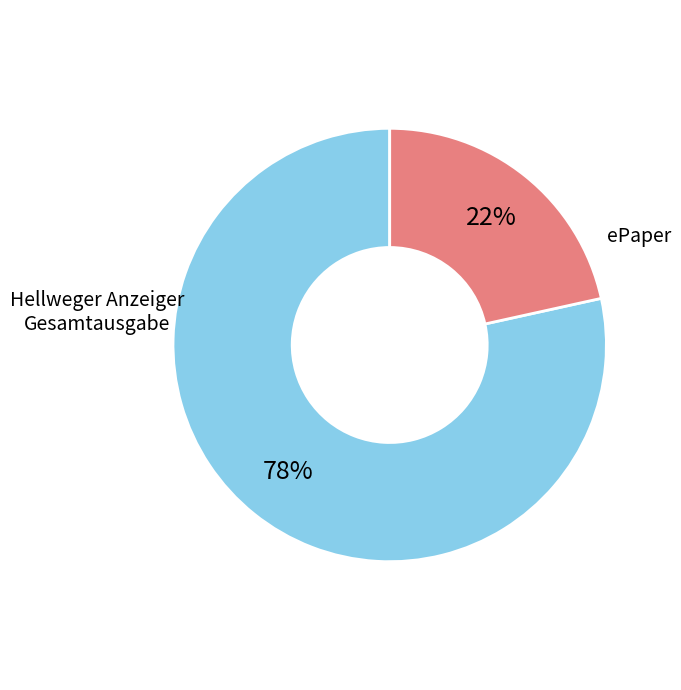

Does any single category account for the majority?

Yes